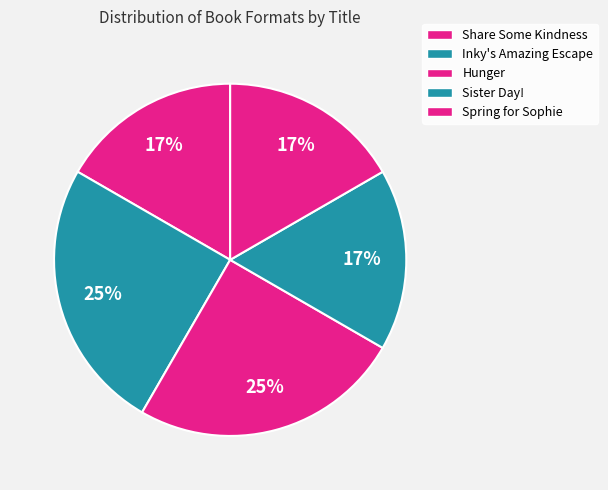

To the nearest percent, what is the difference between the Inky's Amazing Escape and Spring for Sophie slice percentages?

8%